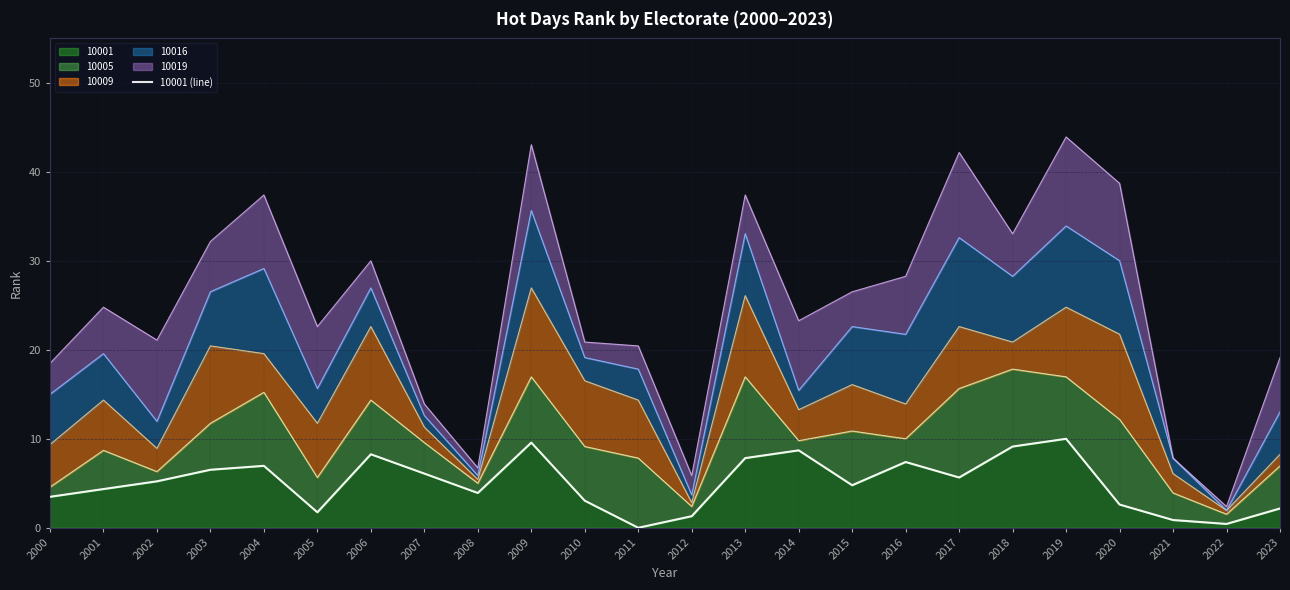

Does the chart display data point markers on the line(s)?

No